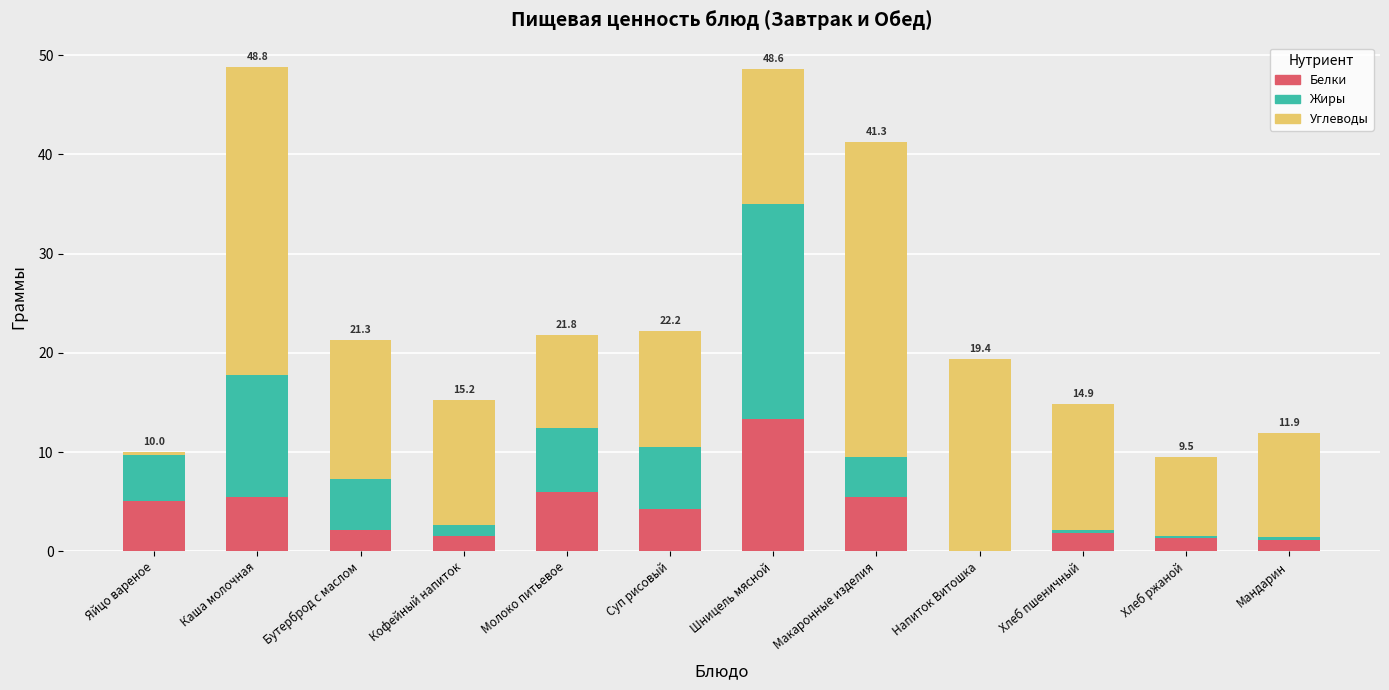

What is the highest value of the Белки series?

13.4